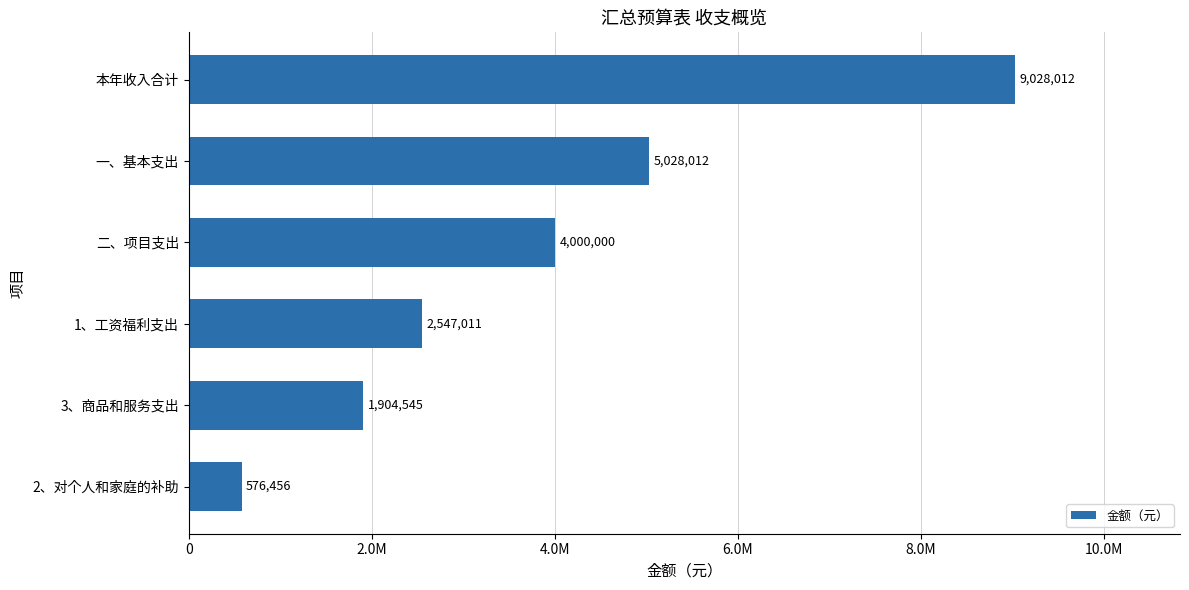

Does the chart contain any negative values?

No